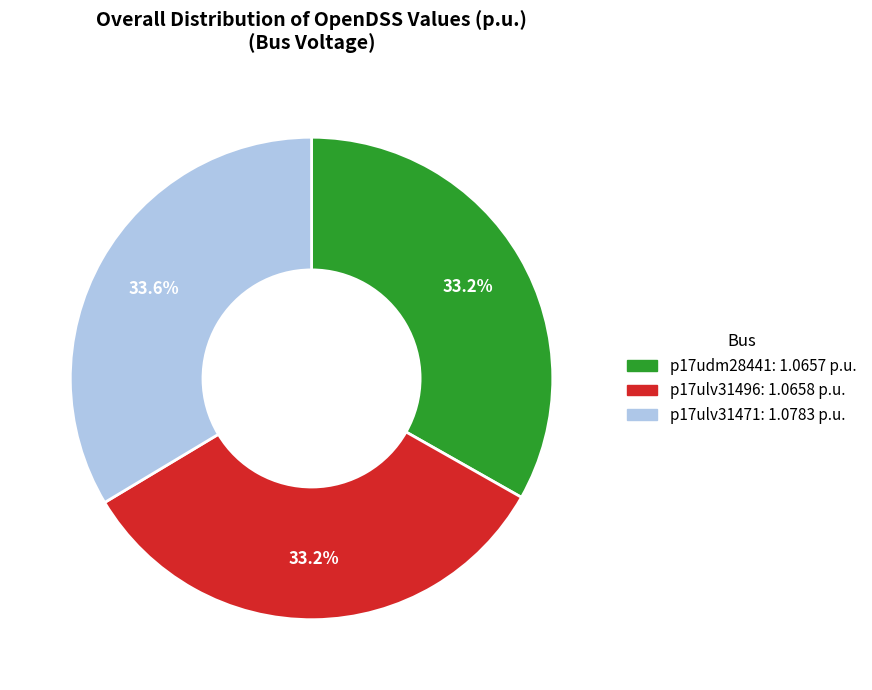

What is the ratio of the value at p17udm28441 to the value at p17ulv31471?

1.0